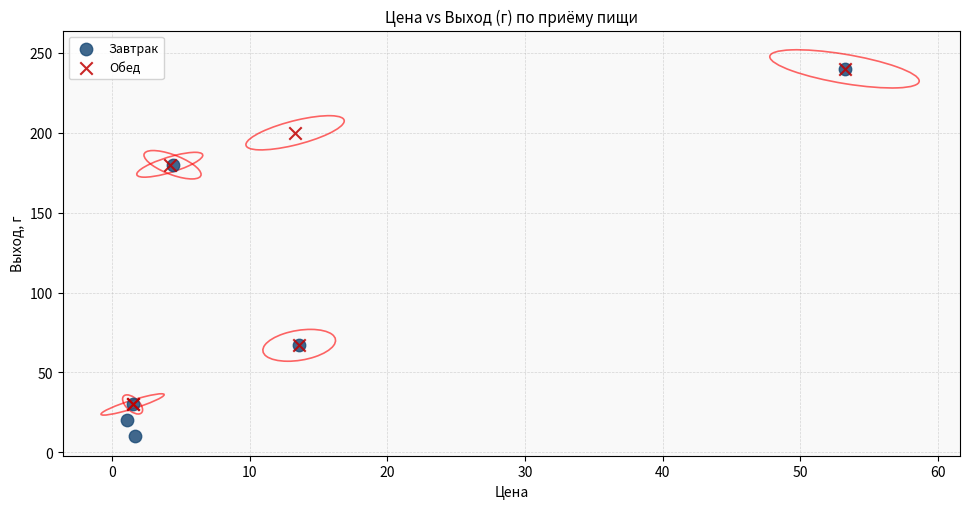

Which series has the widest spread of Y values?

Завтрак